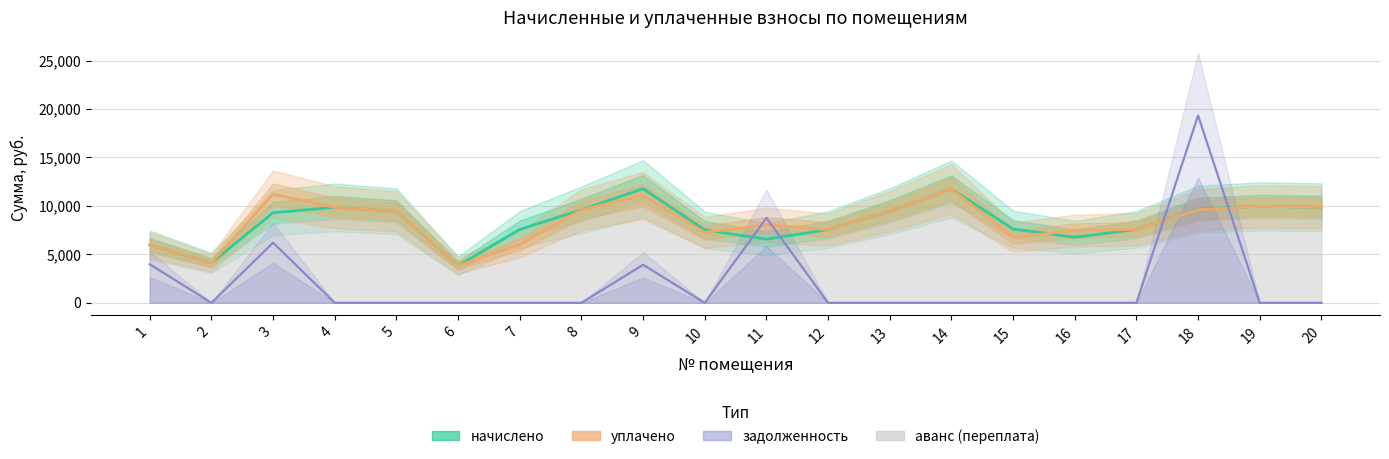

How many intersections are there between задолженность and уплачено?

4